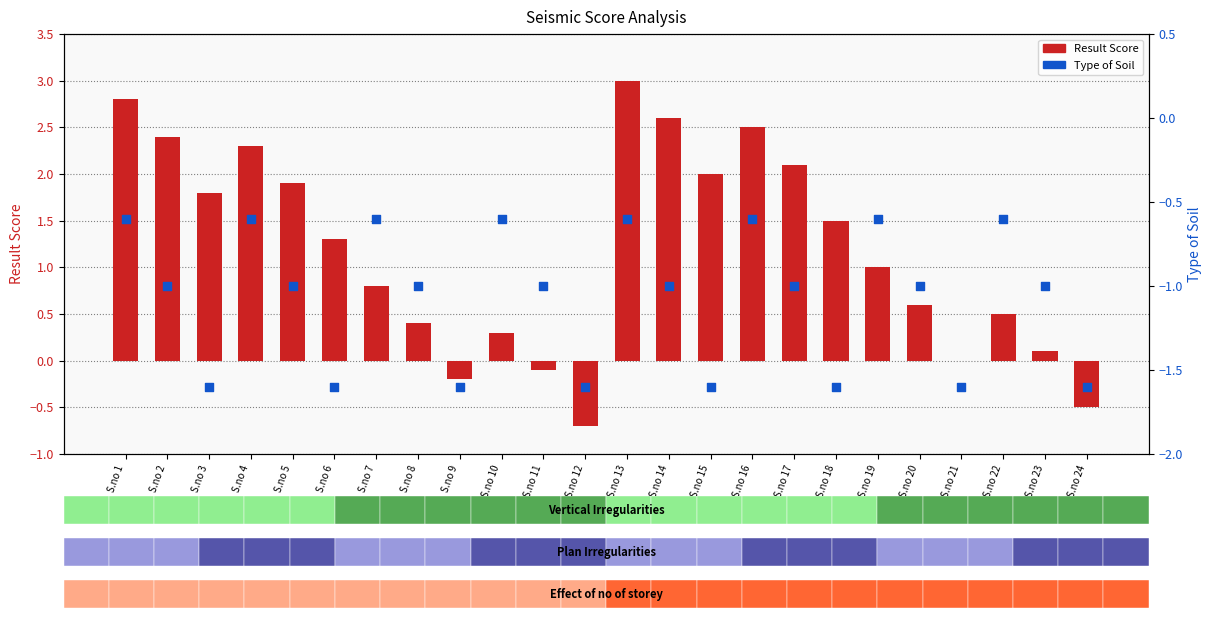

Which series reaches the minimum Y coordinate?

Type of Soil